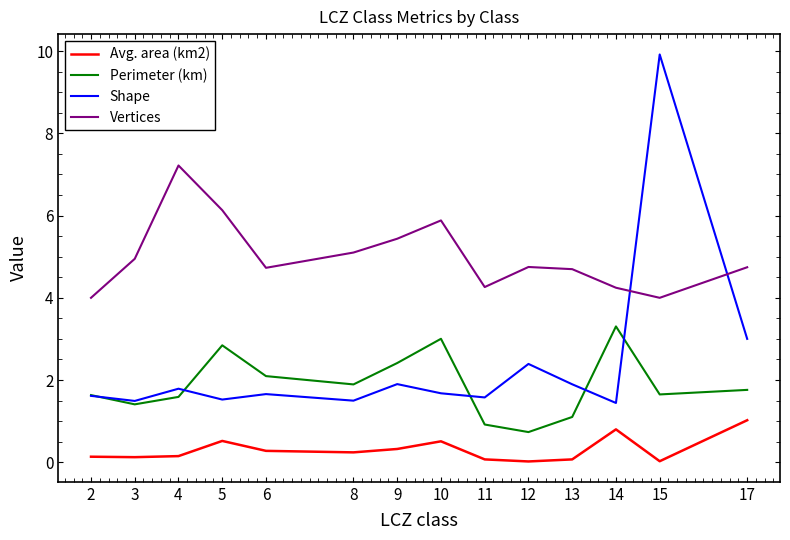

In Vertices, how many points are higher than both neighbors (excluding endpoints)?

3